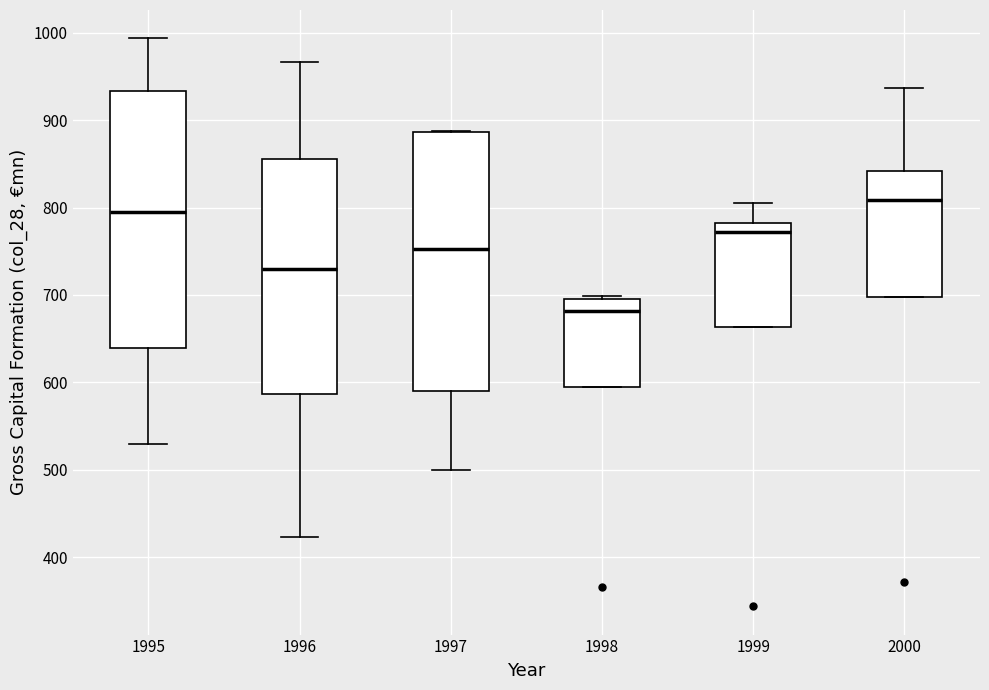

Reading left to right, read every box against the y-axis: the position of its median line, the range the box covers, and the ends of its whiskers. The values are not printed on the chart, so give them approximately, as read against the axis.

1995: median 790, box 640 to 930, whiskers 530 to 990
1996: median 730, box 590 to 860, whiskers 420 to 970
1997: median 750, box 590 to 890, whiskers 500 to 890
1998: median 680, box 590 to 700, whiskers 590 to 700 (just above the box's upper edge)
1999: median 770, box 660 to 780, whiskers 660 to 810
2000: median 810, box 700 to 840, whiskers 700 to 940